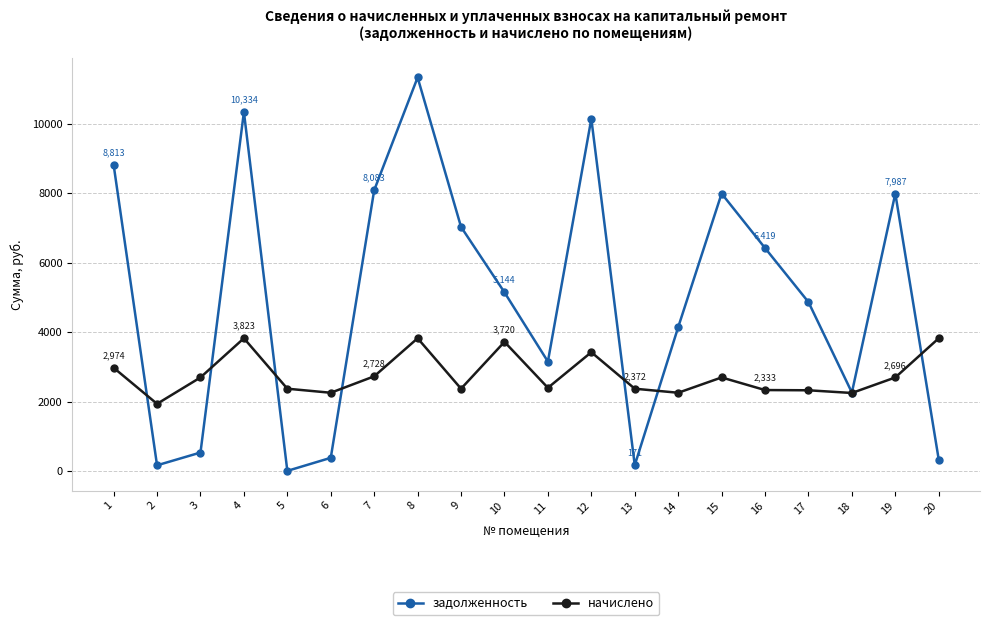

Count the number of categories in the chart.

20